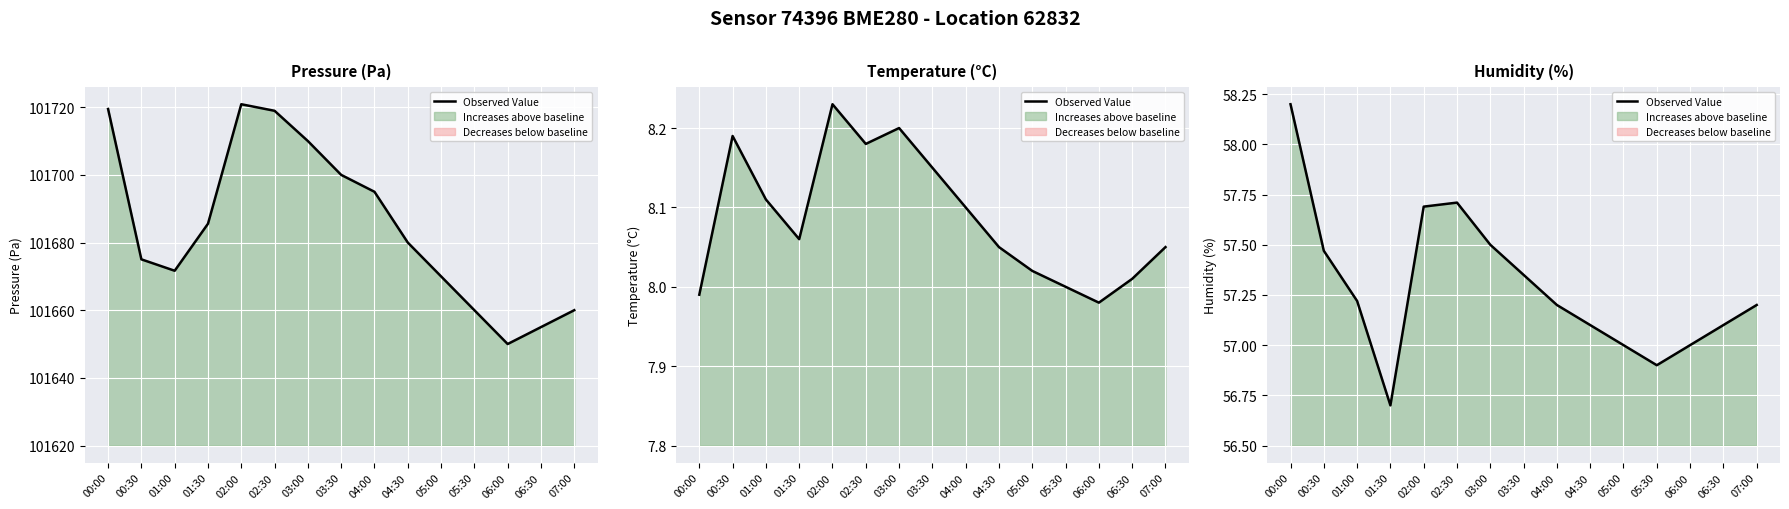

What is the change in value from 01:00 to 03:30?

+0.1